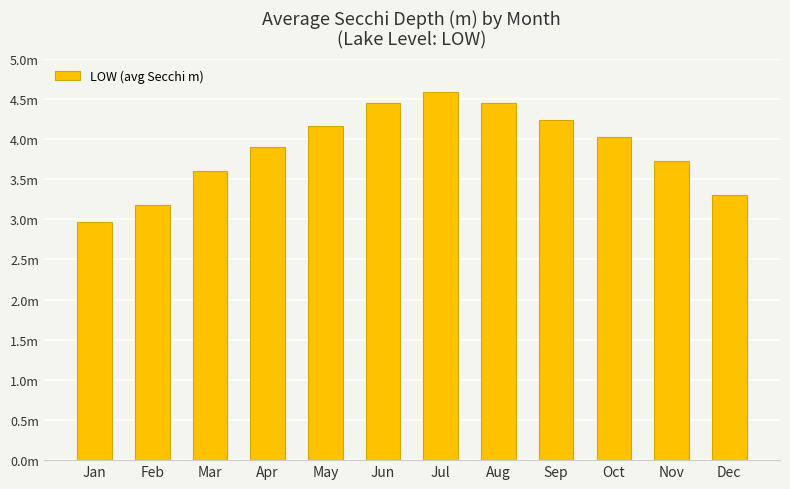

Are the bars grouped side by side (vs. stacked)?

No